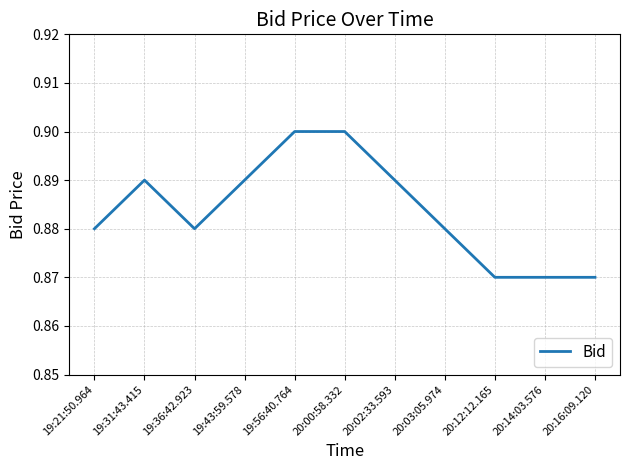

At which category does the data reach its first local valley?

19:36:42.923